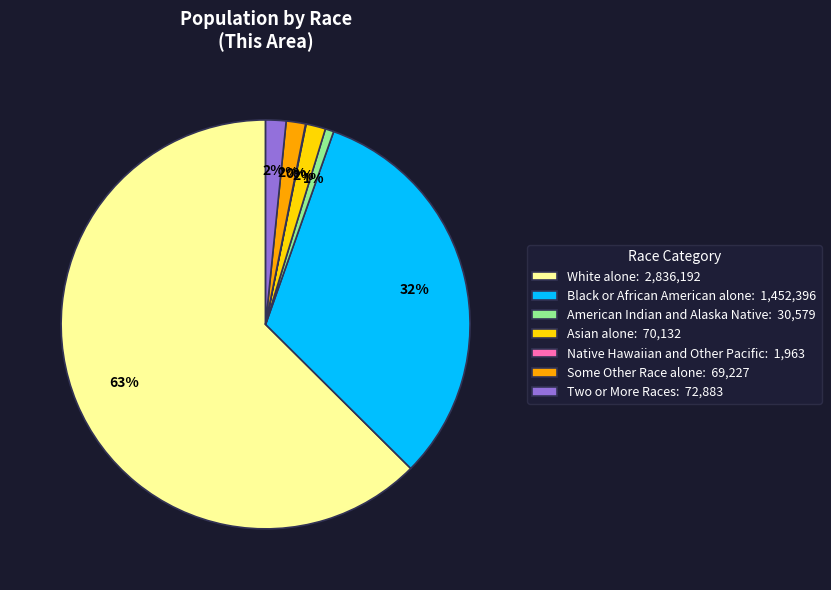

To the nearest percent, what portion does Asian alone: 70,132 represent?

2%